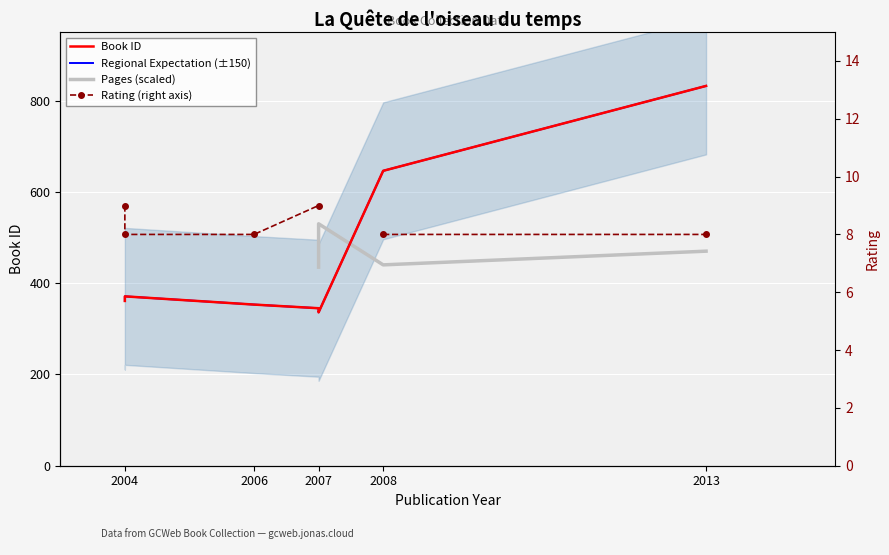

Is it true that Regional Expectation (±150) equals 124.9 at 2004?

False